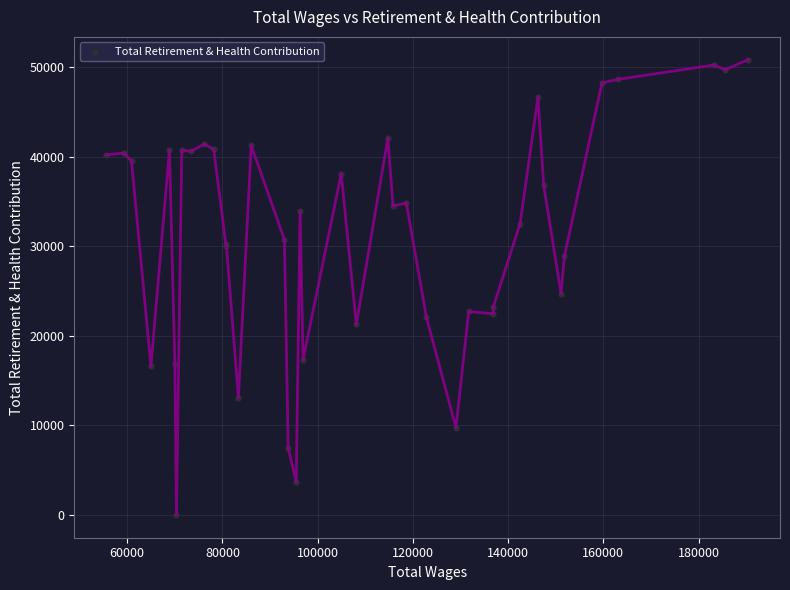

What Y value in the scatter plot is closest to 25414?

24717